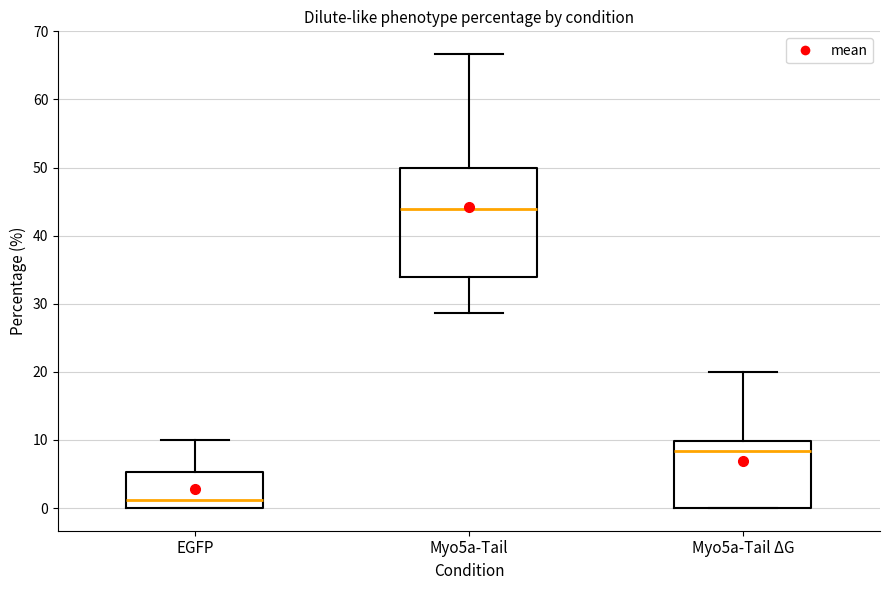

Reading left to right, transcribe this box plot: for each box, give where its median line is, the range the box spans, and where its two whiskers end, as read against the y-axis. The values are not printed on the chart, so give them approximately, as read against the axis.

EGFP: median 1, box 0 to 5, whiskers 0 to 10
Myo5a-Tail: median 44, box 34 to 50, whiskers 29 to 67
Myo5a-Tail ΔG: median 8, box 0 to 10, whiskers 0 to 20